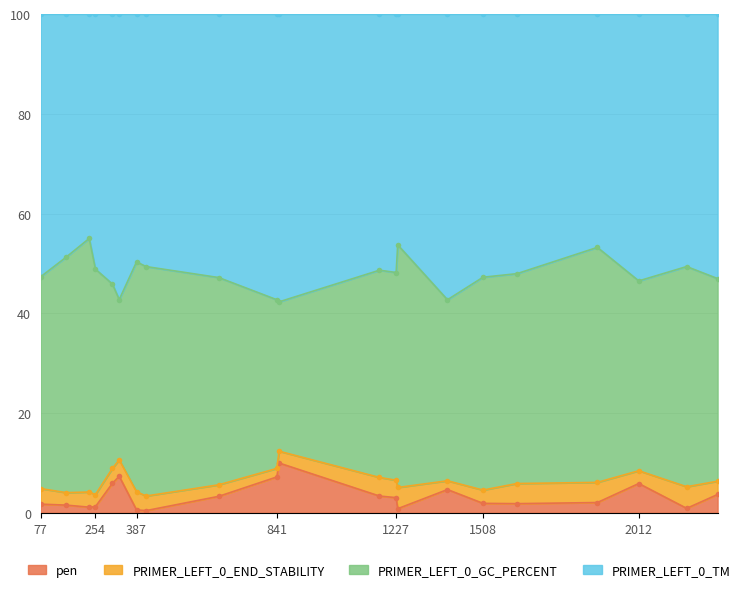

What is the sum of all pen values?

68.6